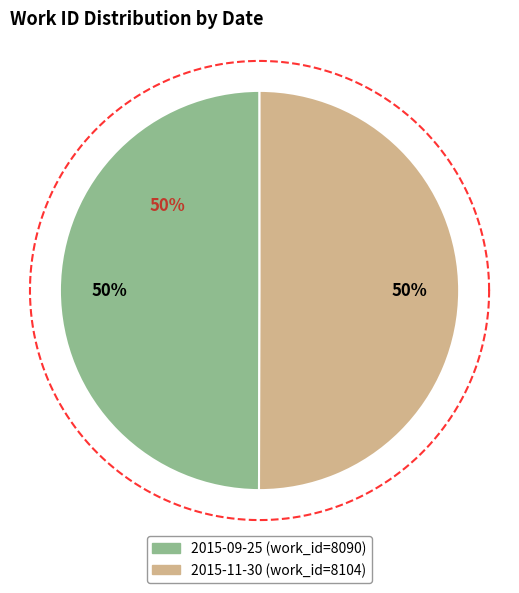

Is the sum of 2015-11-30 and 2015-09-25 greater than half?

Yes